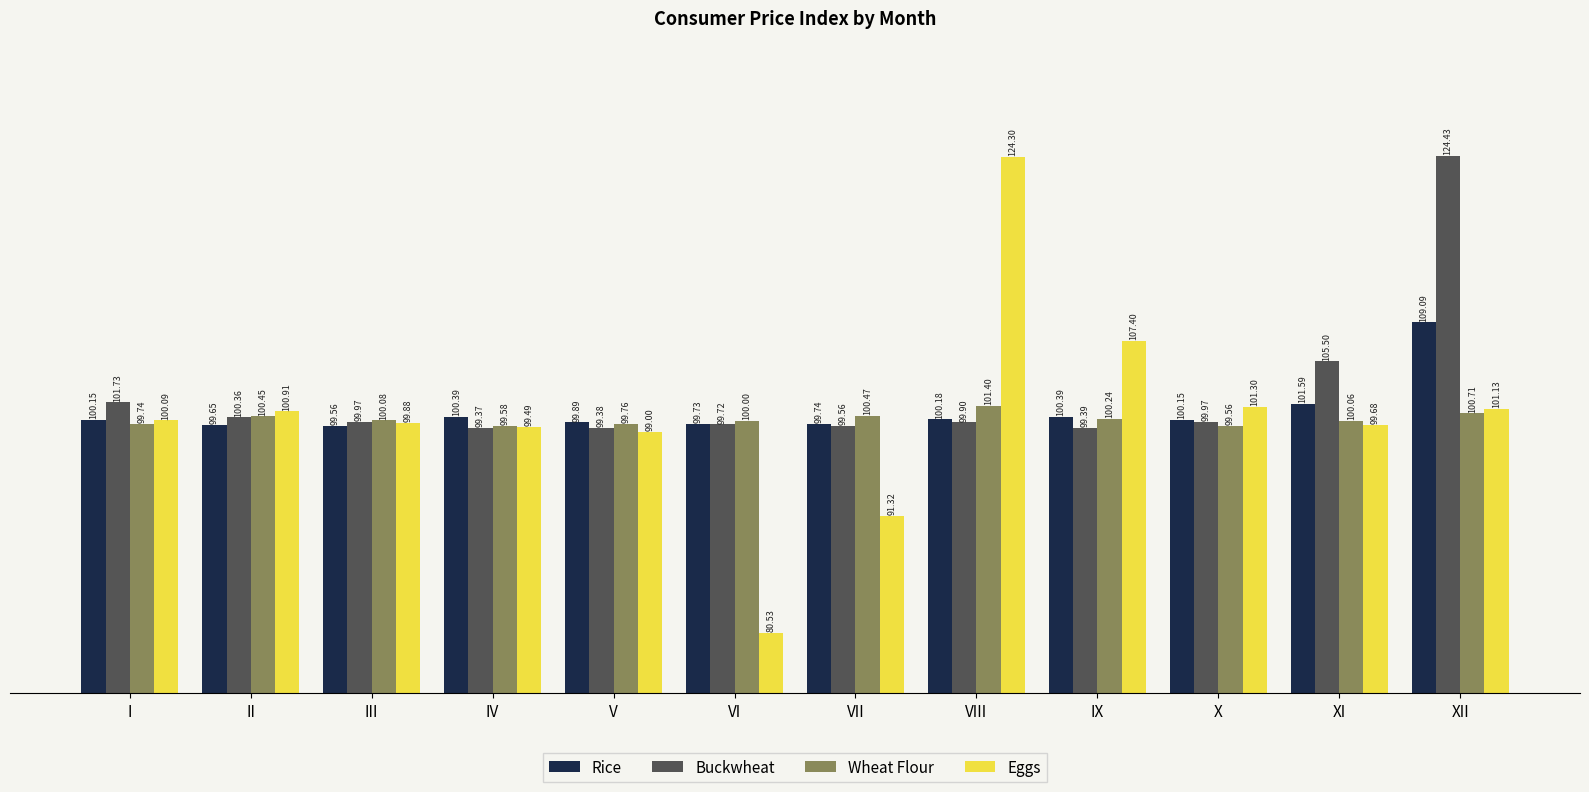

Which series has the largest total across all categories?

Buckwheat